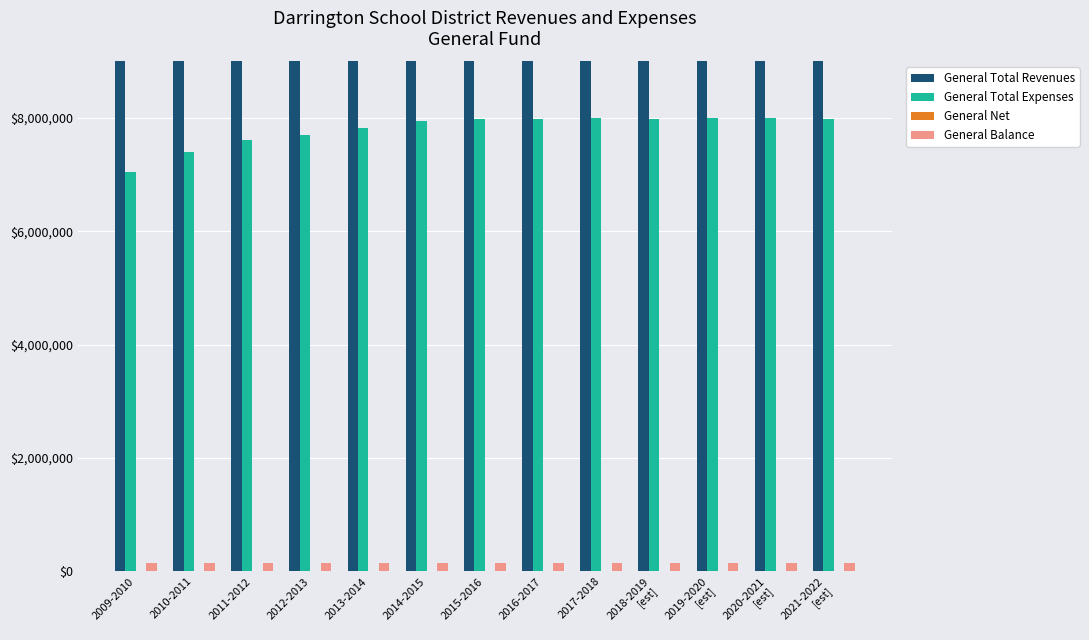

Does the chart contain any negative values?

Yes